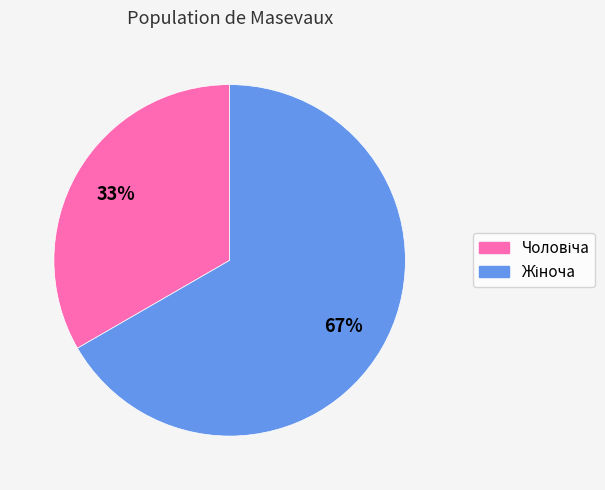

To the nearest percent, what is the average slice percentage?

50%